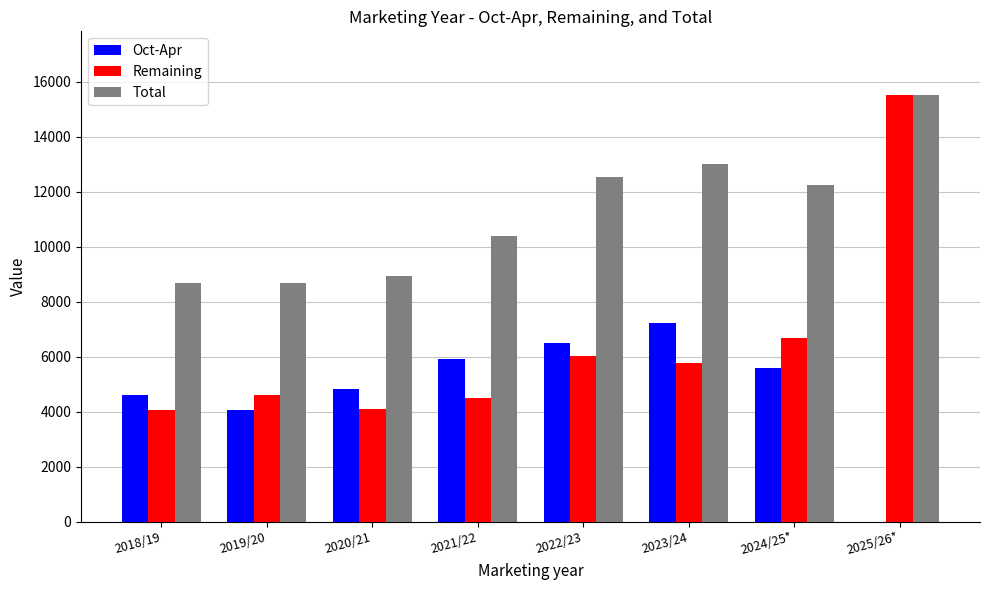

At which category is the sum across all series the highest?

2025/26*